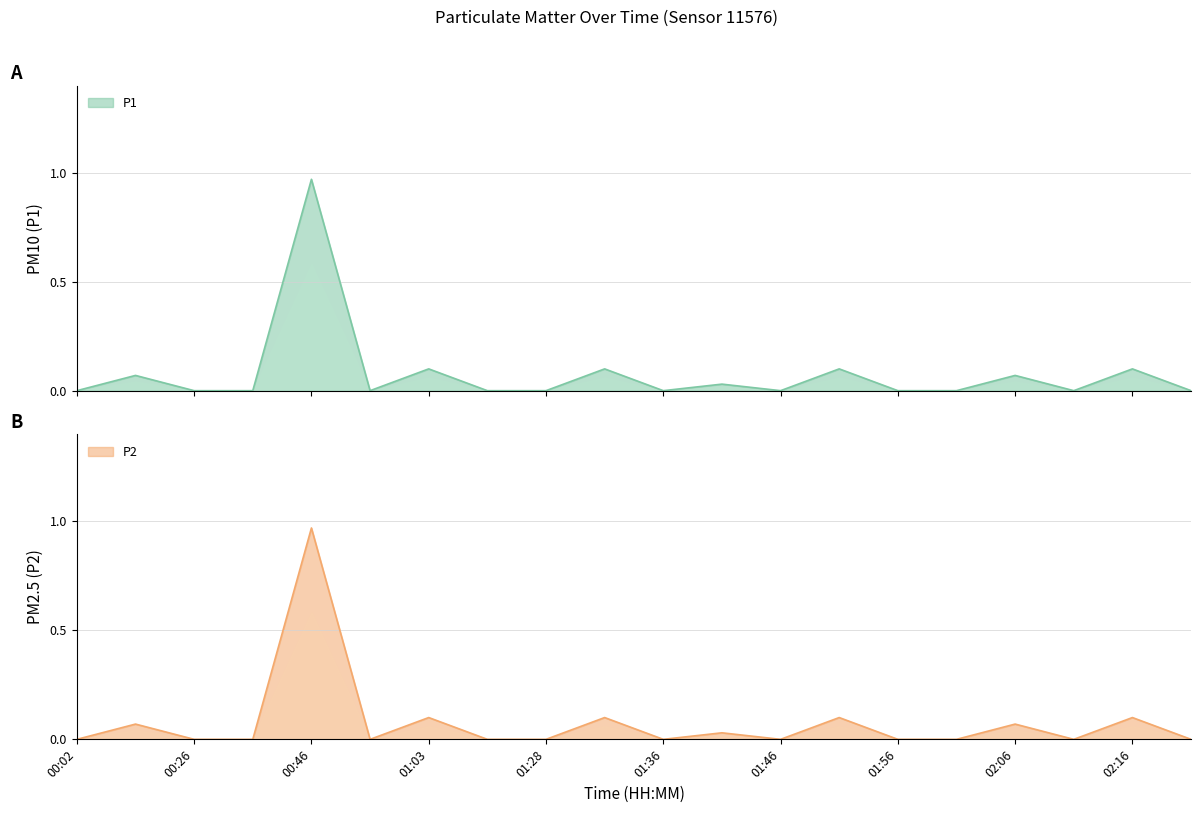

Reading left to right, extract all data points from this chart.

P1: 00:02=0.0	00:14=0.1	00:26=0.0	00:38=0.0	00:46=1.0	00:50=0.0	01:03=0.1	01:16=0.0	01:28=0.0	01:31=0.1	01:36=0.0	01:41=0.0	01:46=0.0	01:51=0.1	01:56=0.0	02:01=0.0	02:06=0.1	02:11=0.0	02:16=0.1	02:21=0.0
P2: 00:02=0.0	00:14=0.1	00:26=0.0	00:38=0.0	00:46=1.0	00:50=0.0	01:03=0.1	01:16=0.0	01:28=0.0	01:31=0.1	01:36=0.0	01:41=0.0	01:46=0.0	01:51=0.1	01:56=0.0	02:01=0.0	02:06=0.1	02:11=0.0	02:16=0.1	02:21=0.0